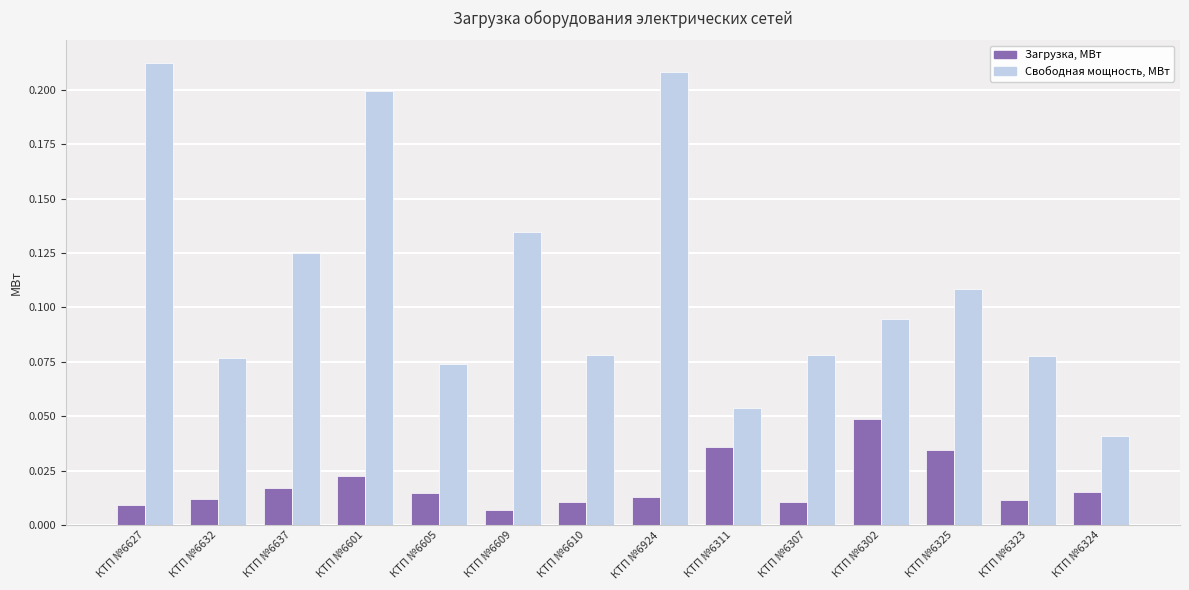

Which series has the largest total across all categories?

Свободная мощность, МВт